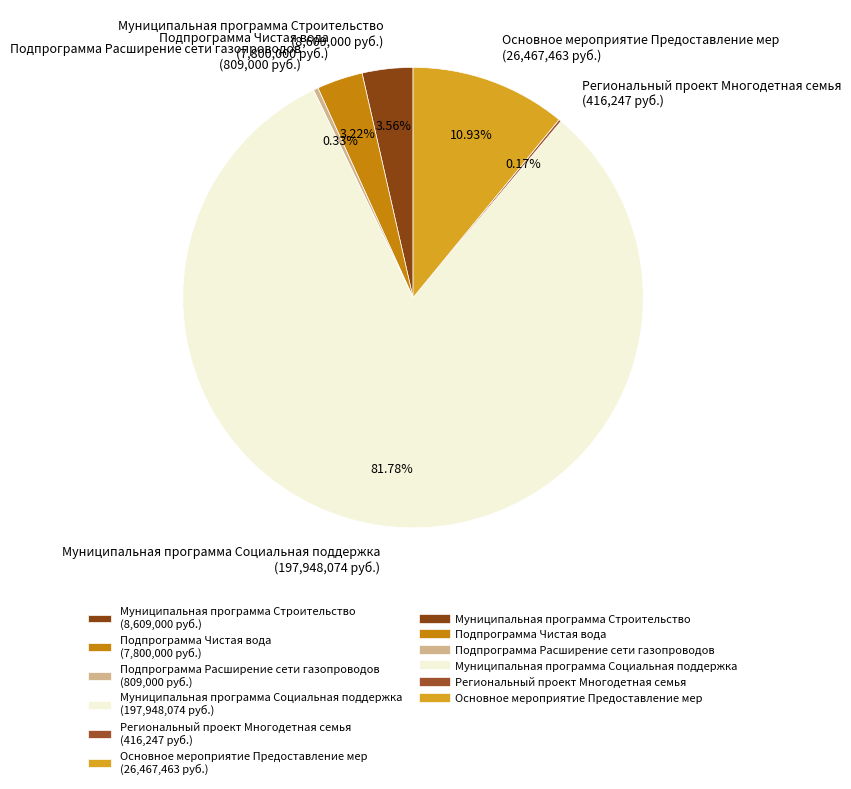

Approximately how many times larger is the value at Муниципальная программа Социальная поддержка (197,948,074 руб.) compared to Подпрограмма Чистая вода (7,800,000 руб.)?

25.4